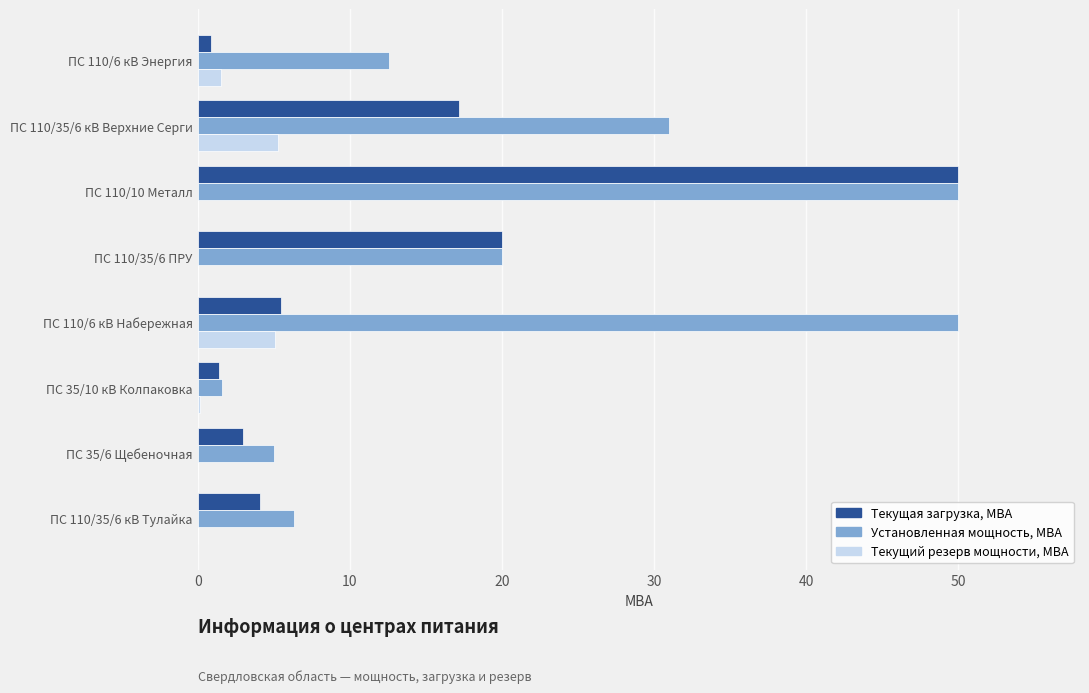

Which series changed the most between ПС 110/6 кВ Энергия and ПС 110/10 Металл?

Текущая загрузка, МВА